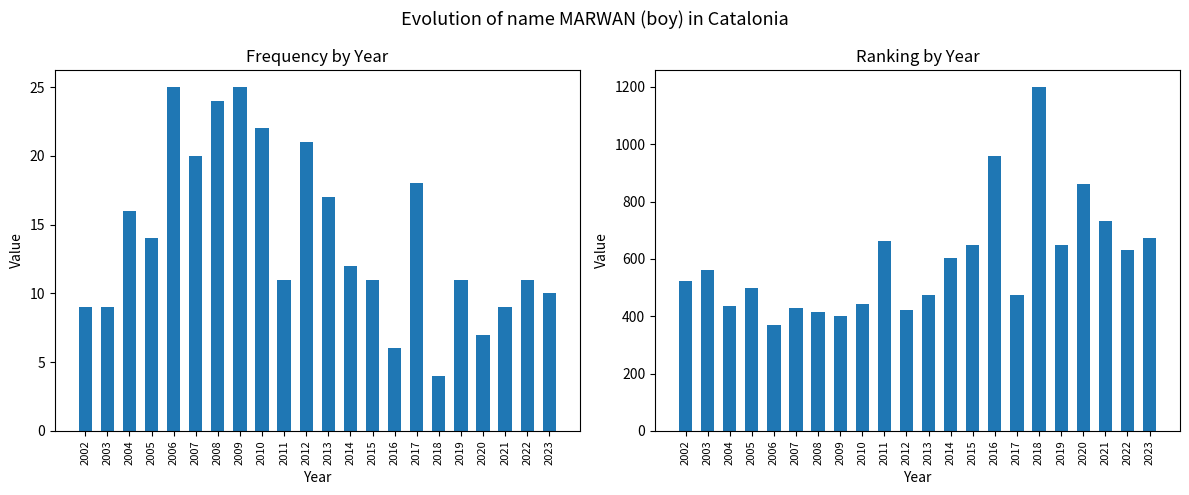

The Frequency series shows 3 at 2016. True or false?

False